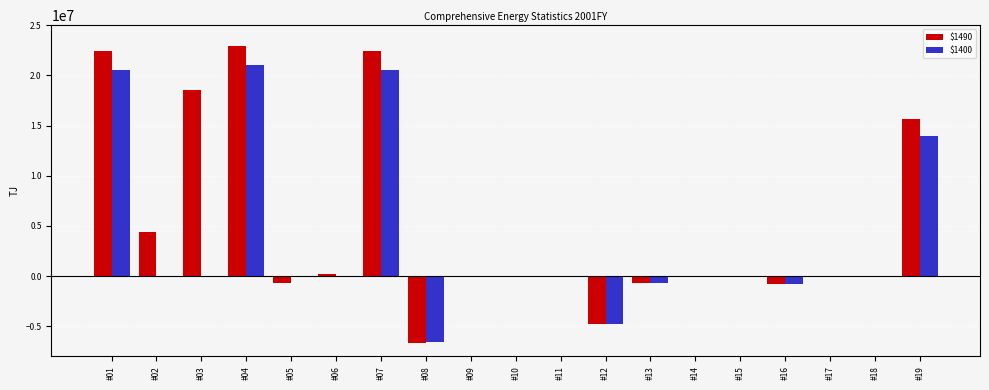

What is the total value across all series at #13?

-1467359.0